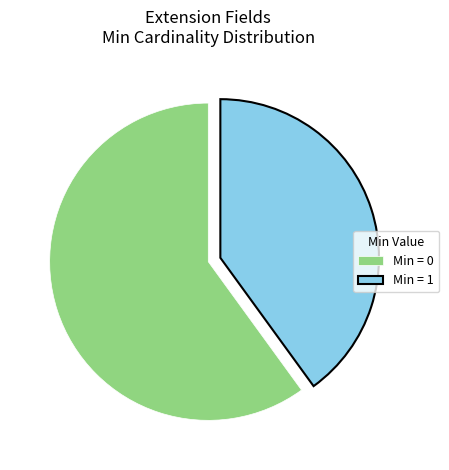

Which slice is the largest?

Min = 0